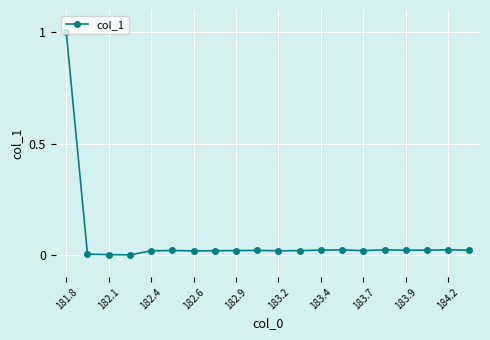

True or false: there are more than 0 points higher than both neighbors.

True